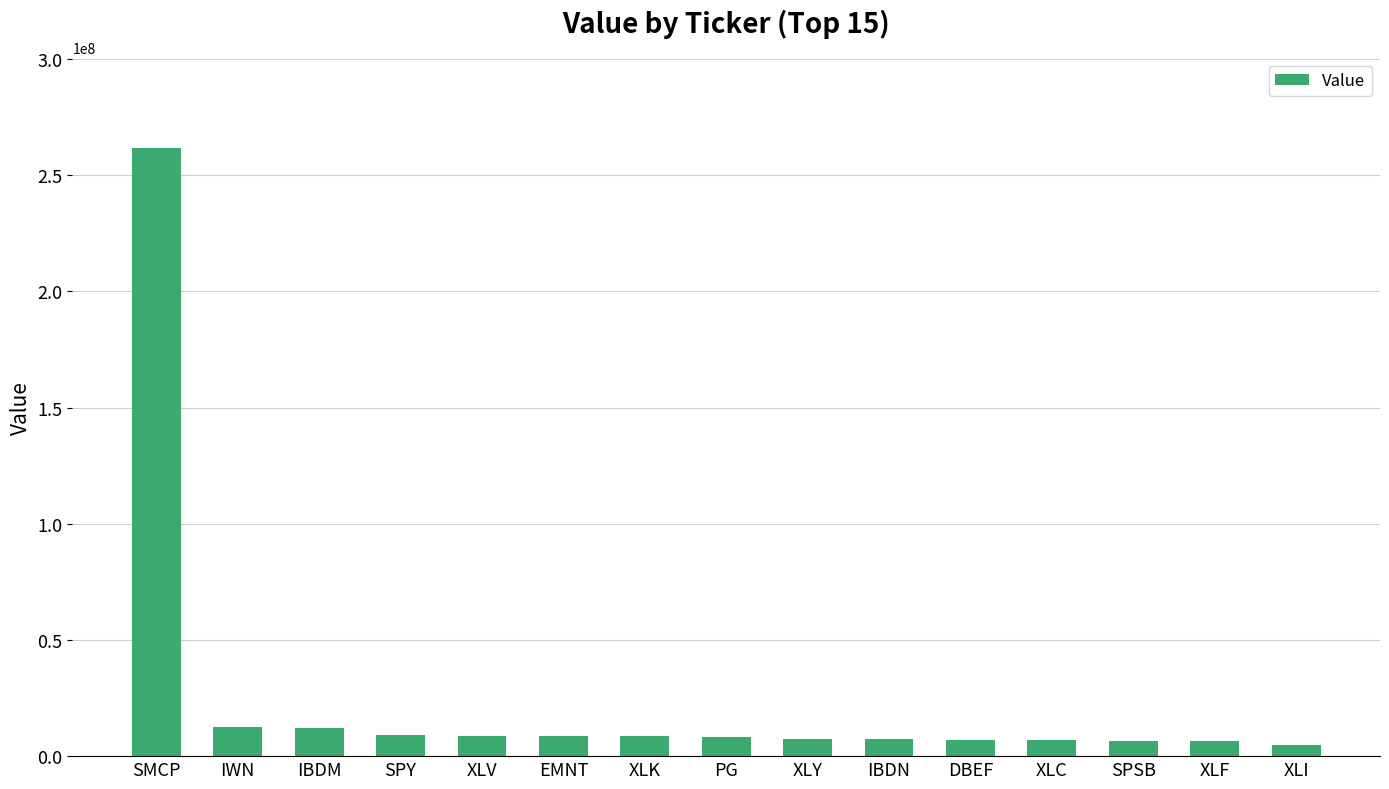

How many bars are there in total?

15